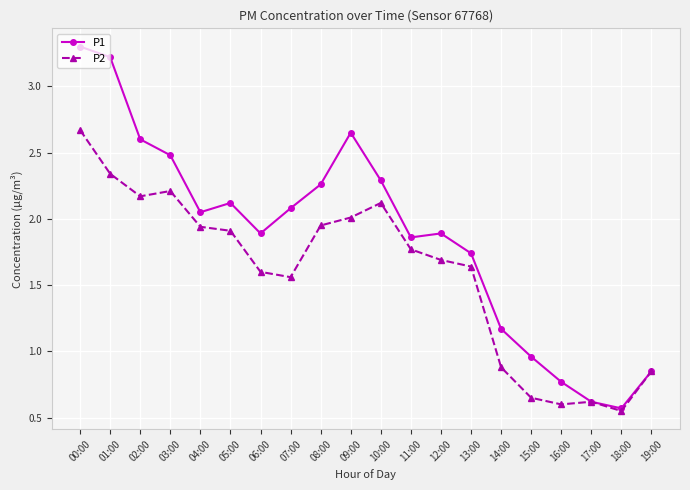

Which category has the lowest value across all series?

18:00